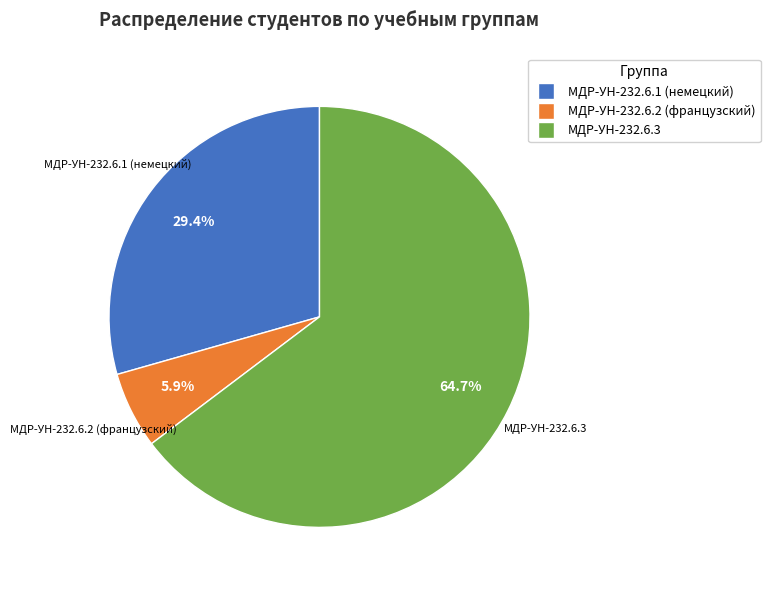

What percentage is the МДР-УН-232.6.3 slice, to the nearest percent?

65%